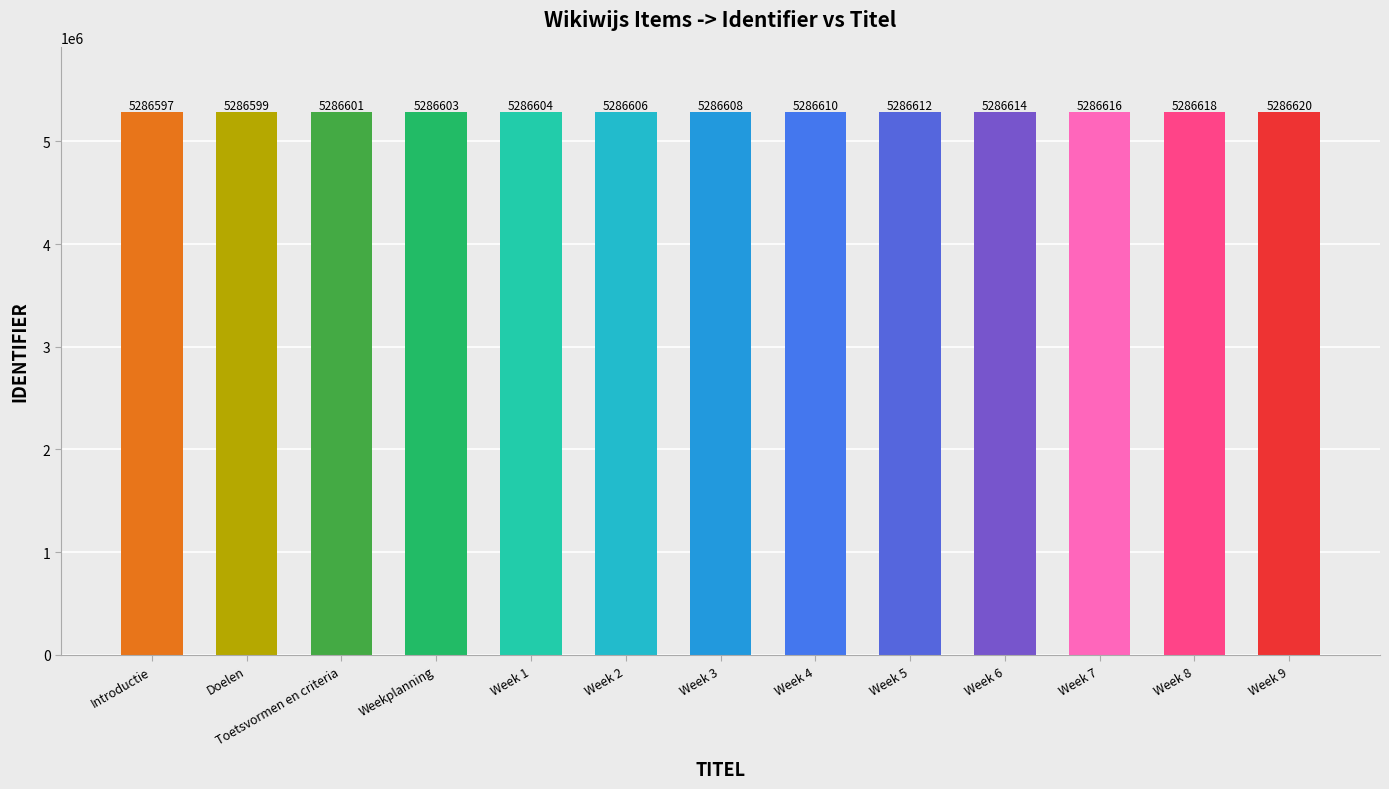

What is the greatest value displayed?

5286620